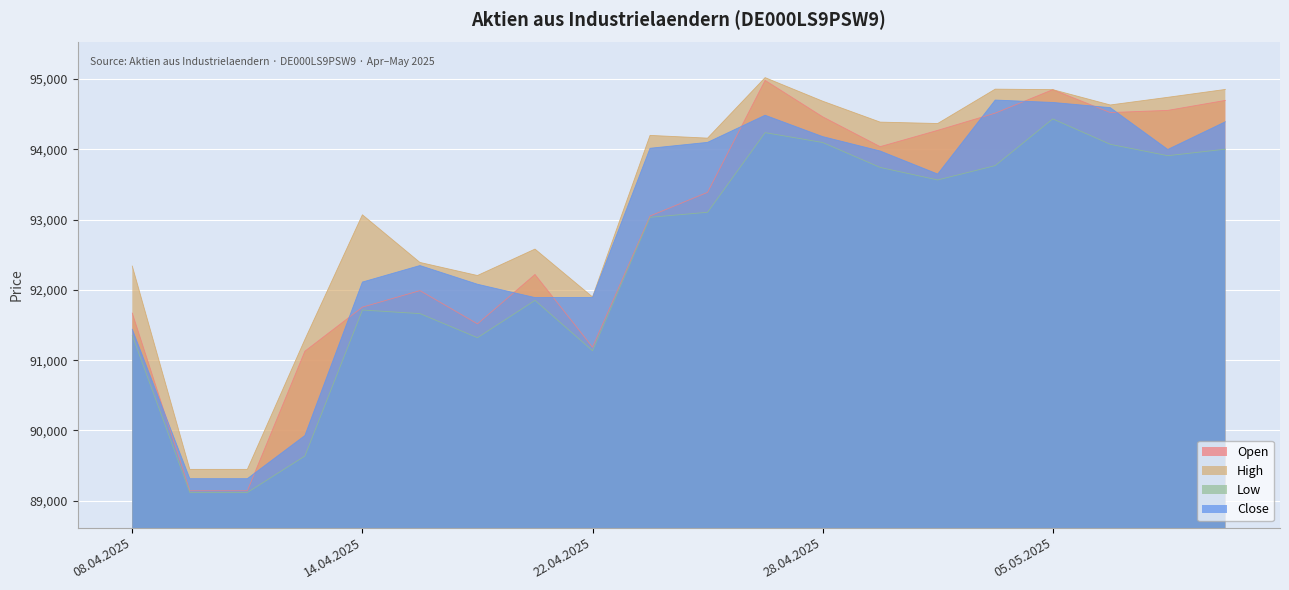

What is the sum of all Close values?

1857085